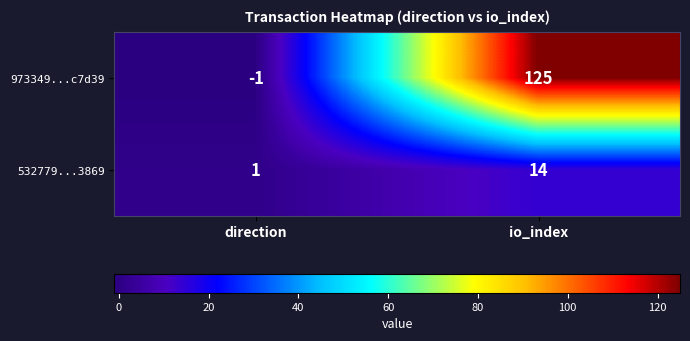

What is the average value of the 973349...c7d39 series?

62